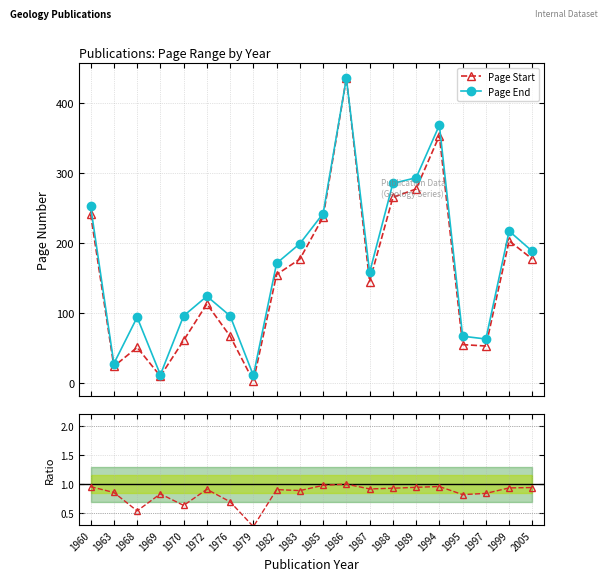

What is the sum of all Page End values?

3399